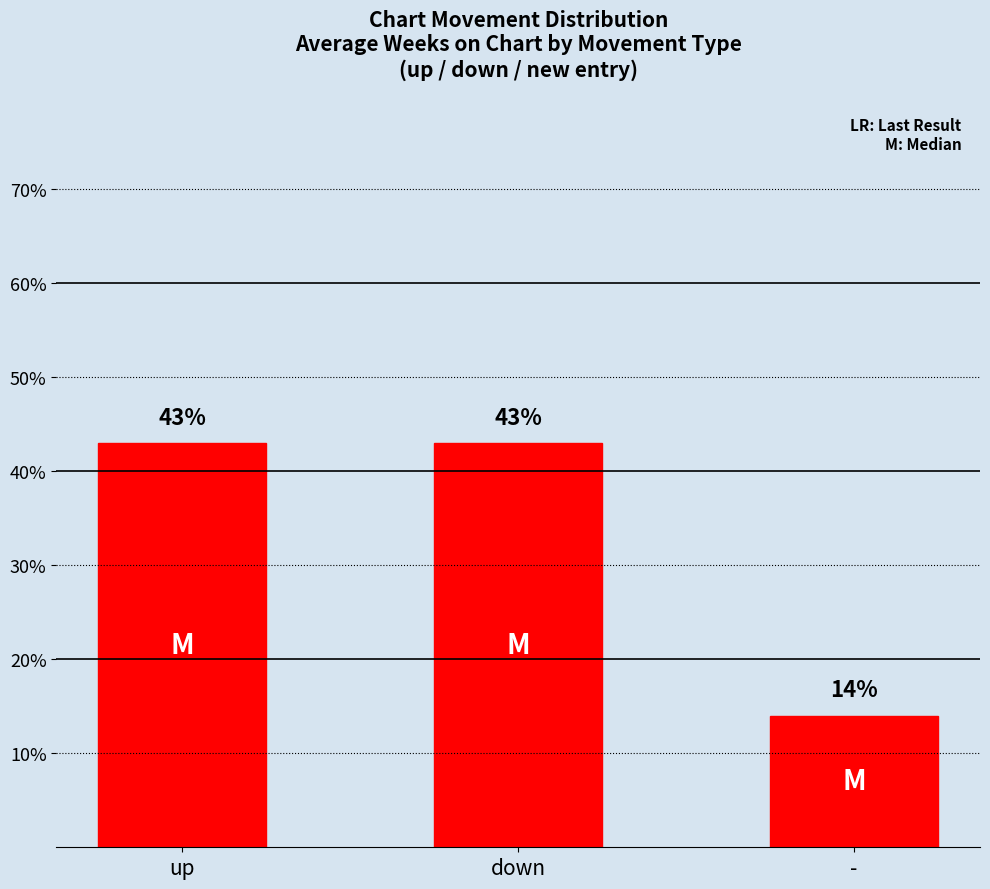

What position from the left is -?

3